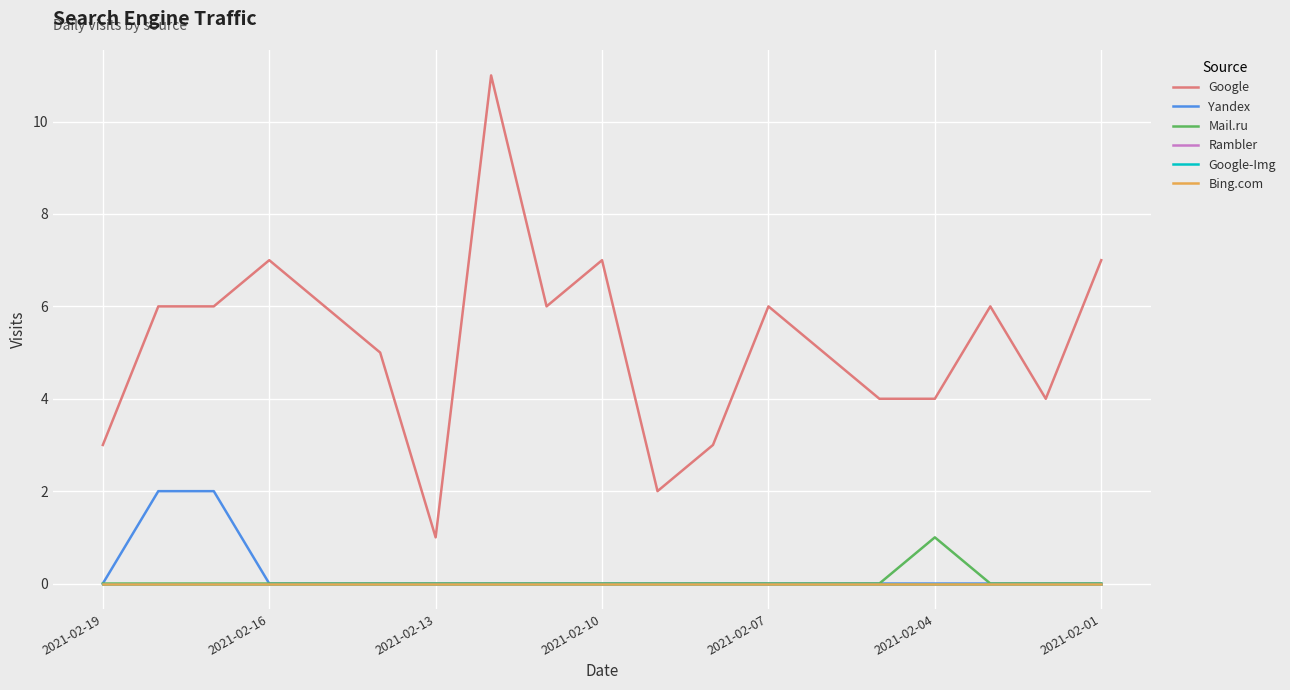

True or false: Mail.ru and Google-Img intersect in this chart.

False